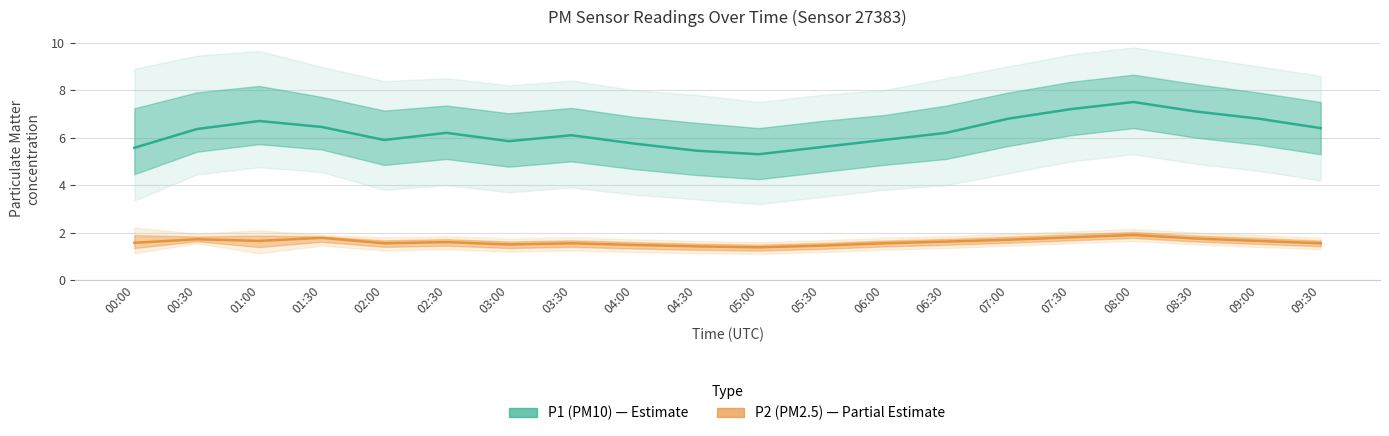

At which label does P1 (PM10) reach its minimum?

05:00